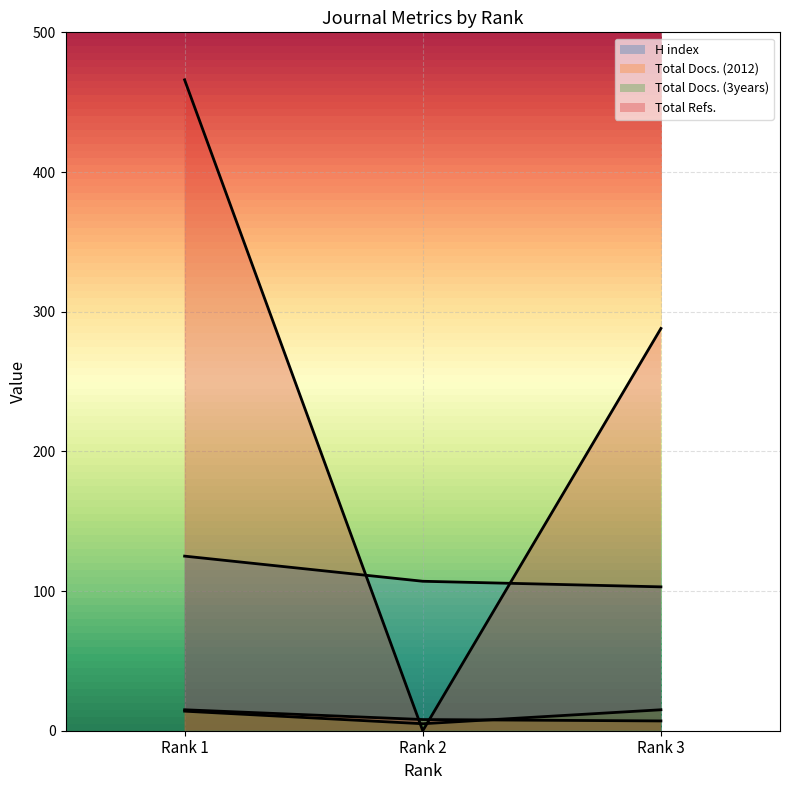

Which category has the highest value across all series?

Rank 1